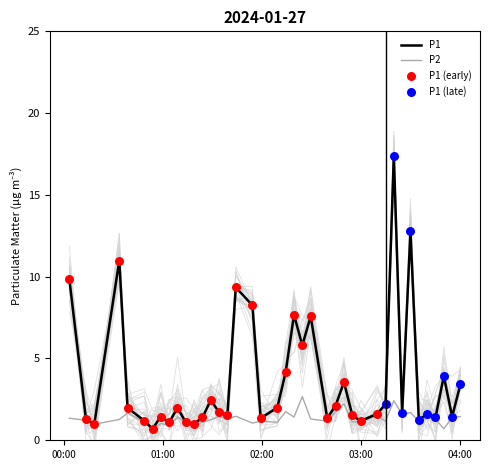

What are all the series names shown in the legend?

P1, P2